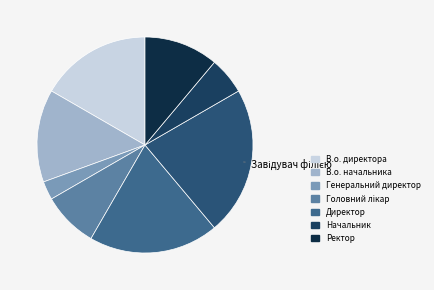

To the nearest percent, what is the average slice percentage?

12%